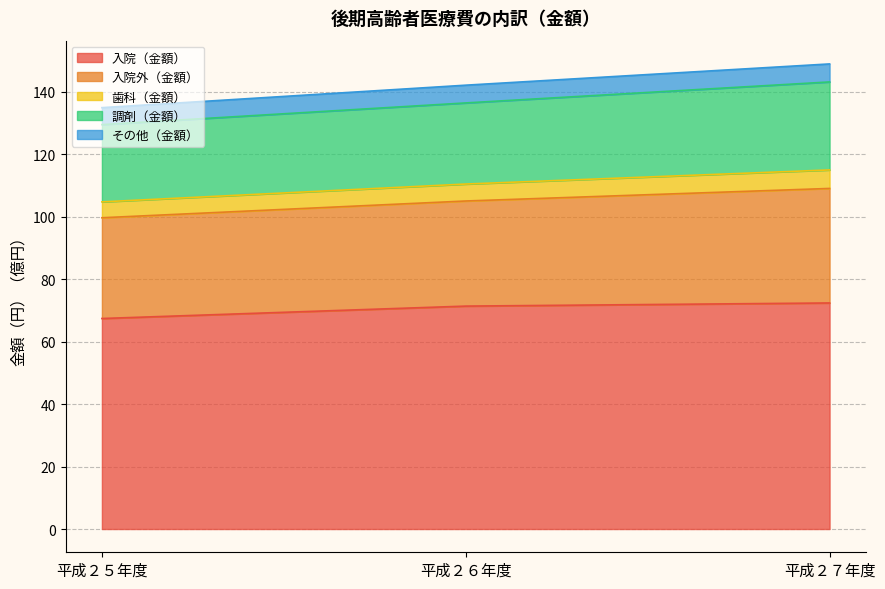

What is the label of the 2nd point from the right?

平成２６年度